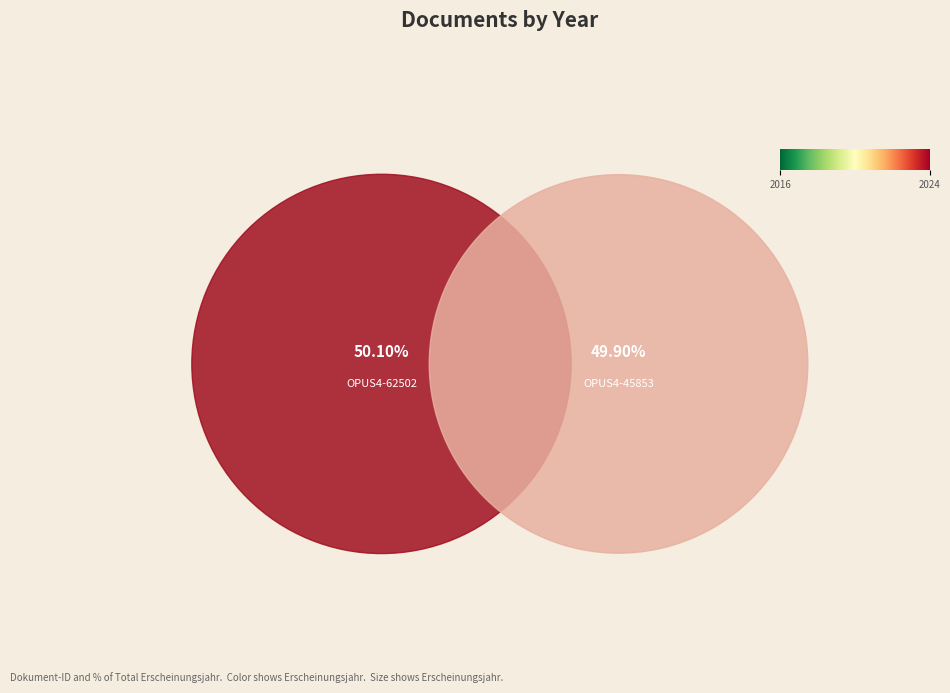

Rank the categories by value from lowest to highest.

OPUS4-45853, OPUS4-62502